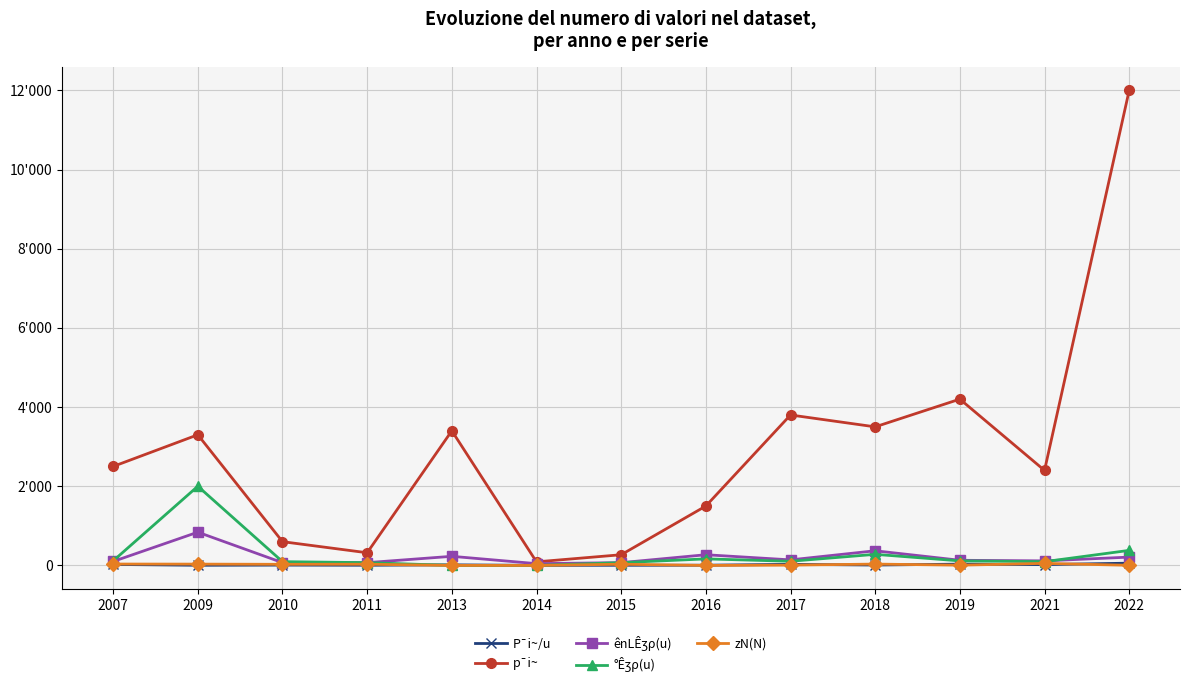

Rank the series at 2014 from lowest to highest value.

°Êʒρ(u), zN(N), P¯i~/u, ênLÊʒρ(u), p¯i~